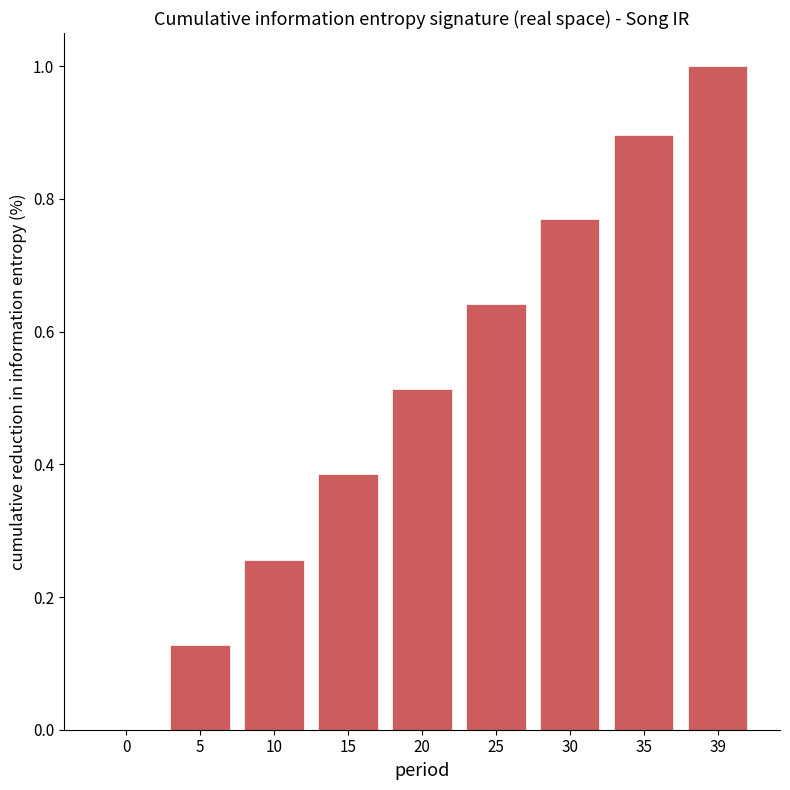

What is the sum of all values?

4.6